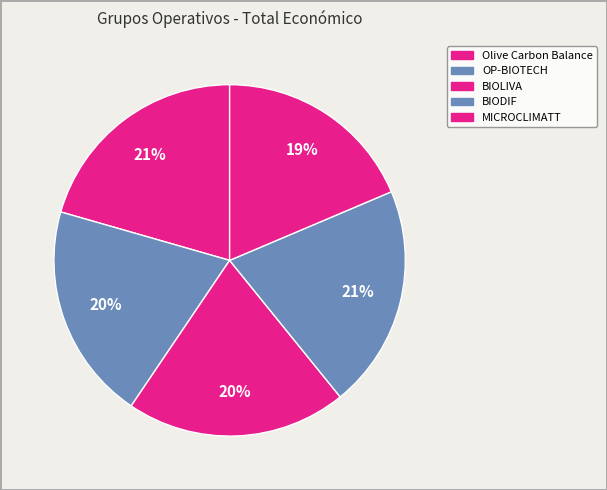

Do OP-BIOTECH and MICROCLIMATT together represent more than half of the pie?

No